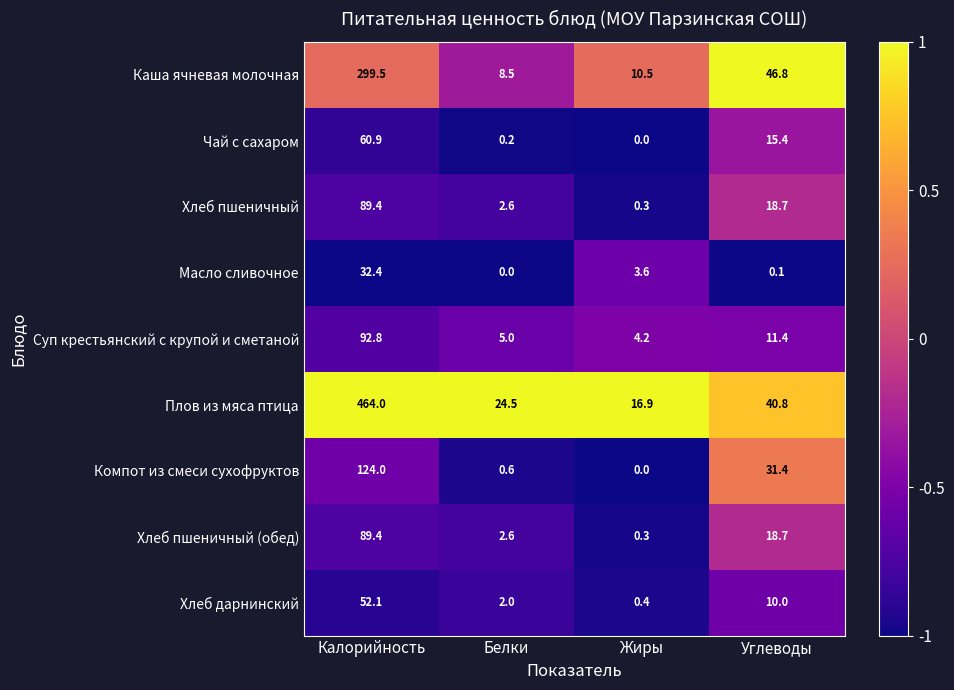

What is the difference between the second highest and minimum values in the Масло сливочное series?

3.6